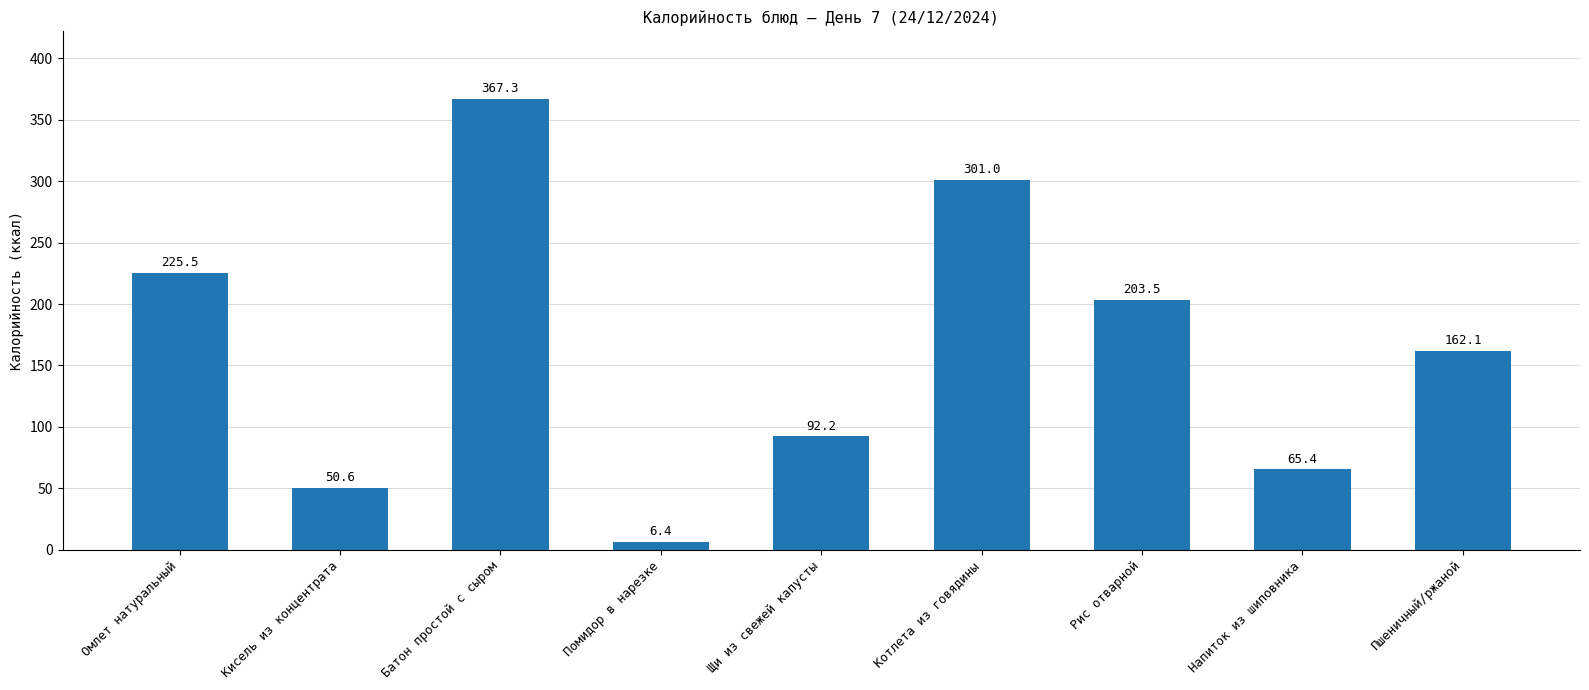

What is the label of the 2nd bar from the left?

Кисель из концентрата